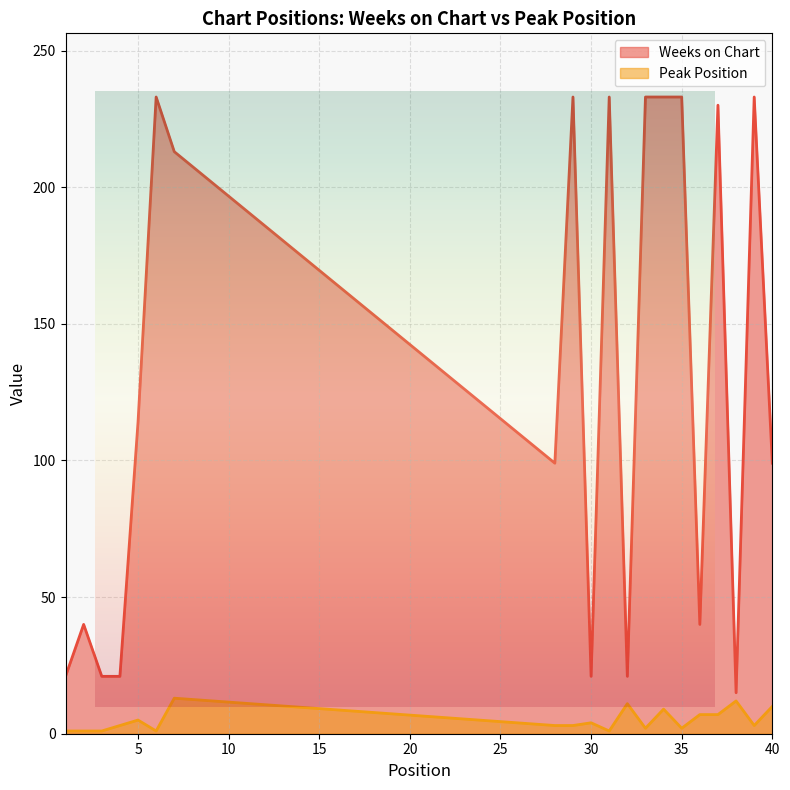

List the series in order of their overall mean, lowest first.

Peak Position, Weeks on Chart